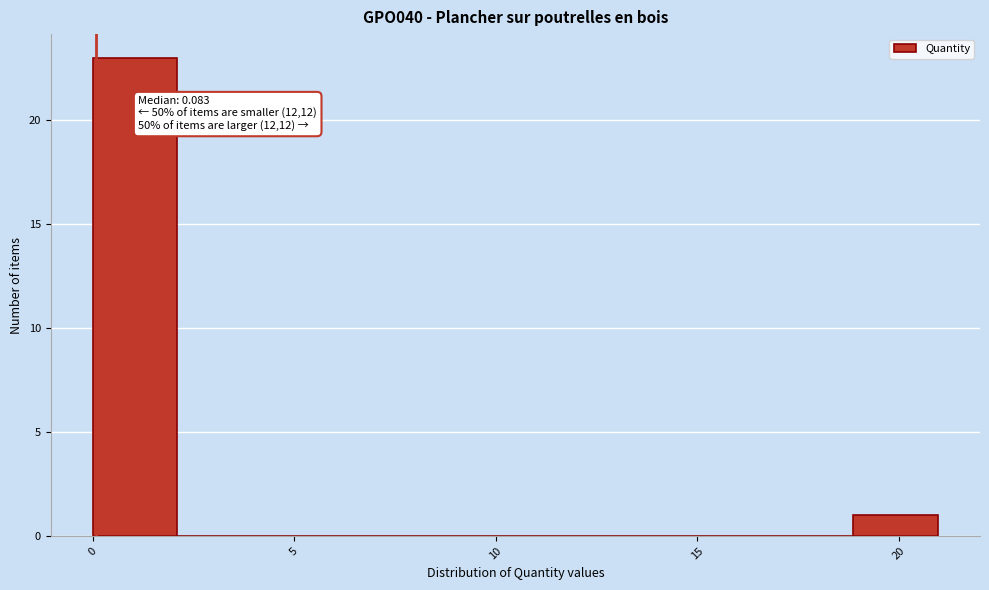

Over which range of the x-axis is the bar tallest?

0.0 to 2.0